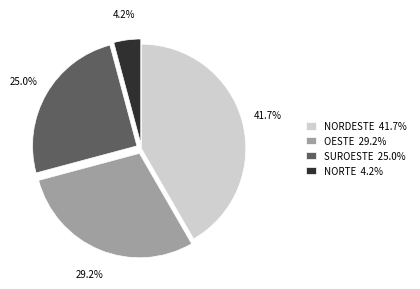

To the nearest percent, what is the average slice percentage?

25%